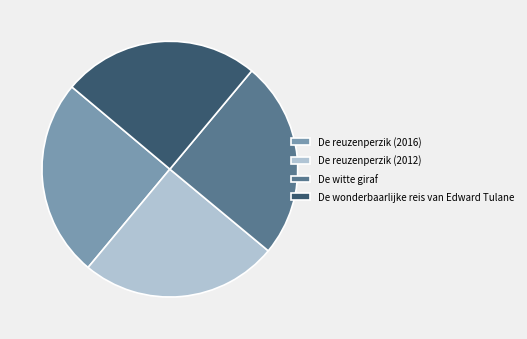

How many slices are in this pie chart?

4